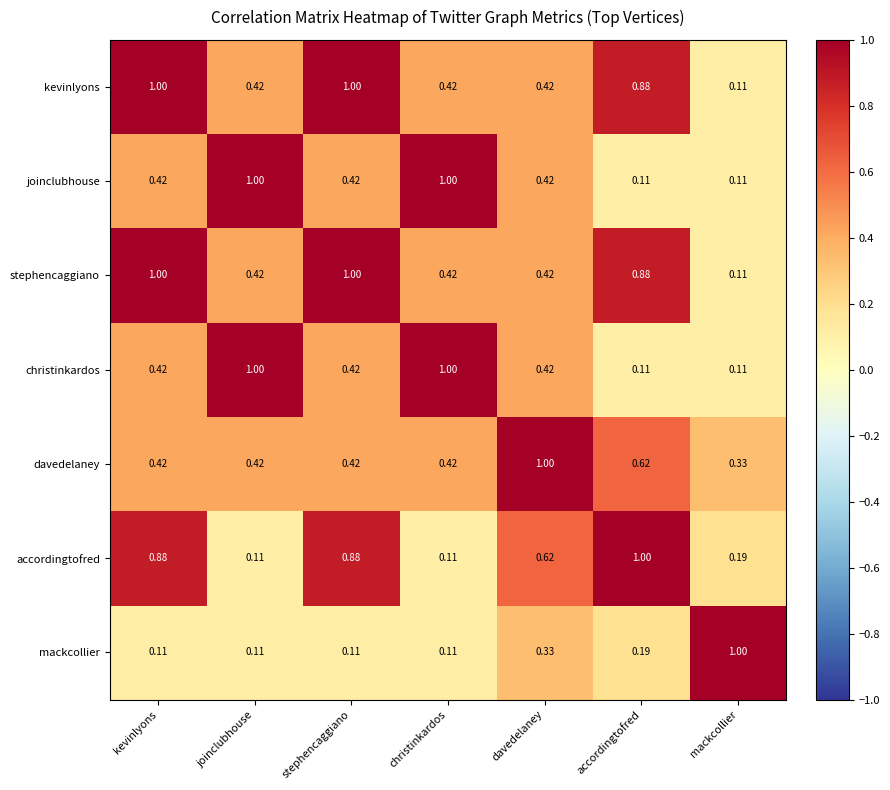

Is the value of mackcollier at davedelaney greater than the value of christinkardos at davedelaney?

No